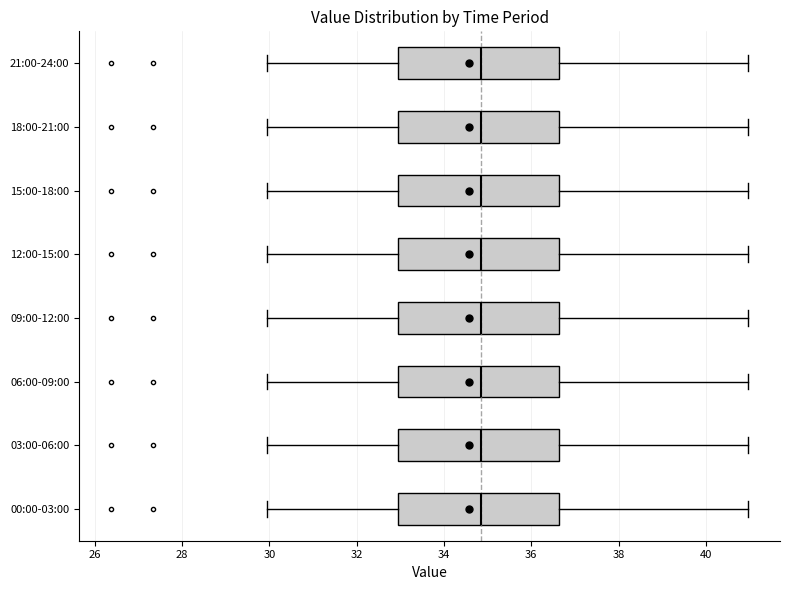

Reading bottom to top, read every box against the x-axis: the position of its median line, the range the box covers, and the ends of its whiskers. The values are not printed on the chart, so give them approximately, as read against the axis.

00:00-03:00: median 34.8, box 33.0 to 36.6, whiskers 30.0 to 41.0
03:00-06:00: median 34.8, box 33.0 to 36.6, whiskers 30.0 to 41.0
06:00-09:00: median 34.8, box 33.0 to 36.6, whiskers 30.0 to 41.0
09:00-12:00: median 34.8, box 33.0 to 36.6, whiskers 30.0 to 41.0
12:00-15:00: median 34.8, box 33.0 to 36.6, whiskers 30.0 to 41.0
15:00-18:00: median 34.8, box 33.0 to 36.6, whiskers 30.0 to 41.0
18:00-21:00: median 34.8, box 33.0 to 36.6, whiskers 30.0 to 41.0
21:00-24:00: median 34.8, box 33.0 to 36.6, whiskers 30.0 to 41.0